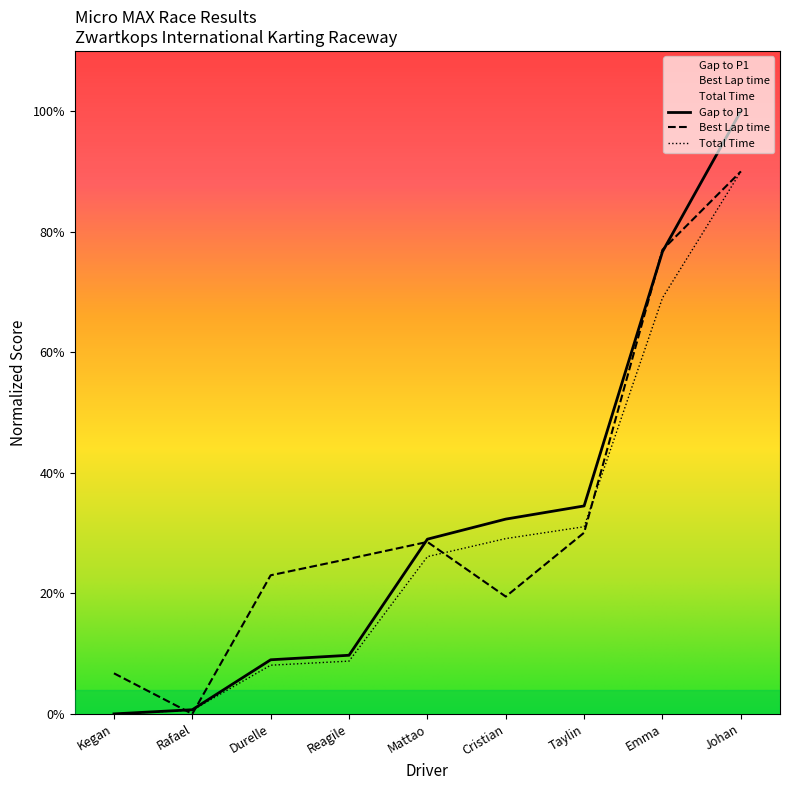

True or false: Gap to P1 and Total Time intersect in this chart.

False